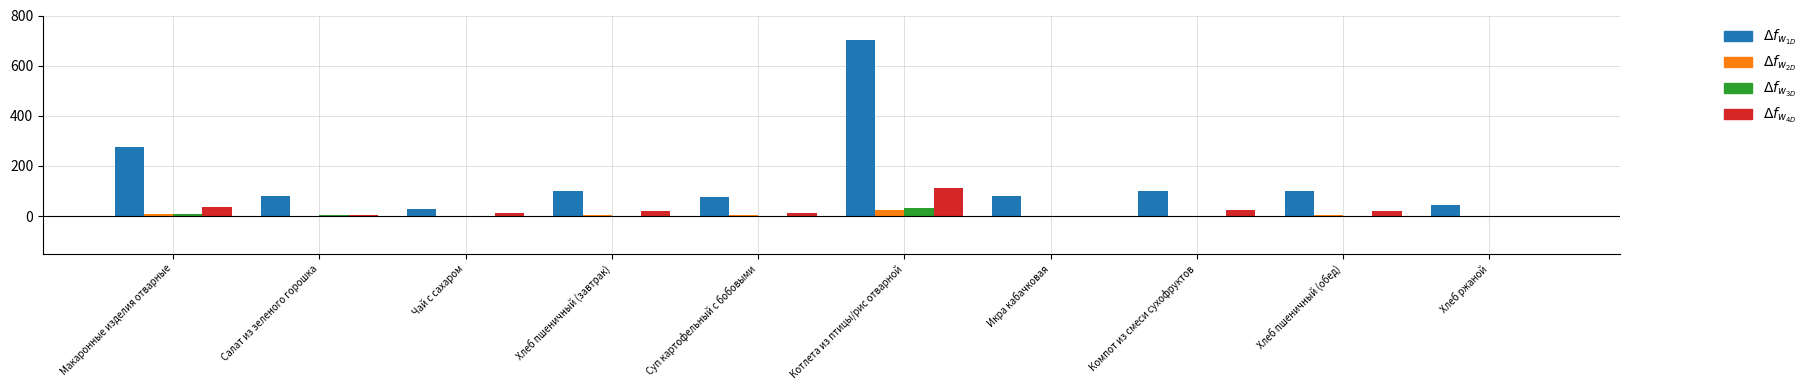

At which category is the sum across all series the highest?

Котлета из птицы/рис отварной